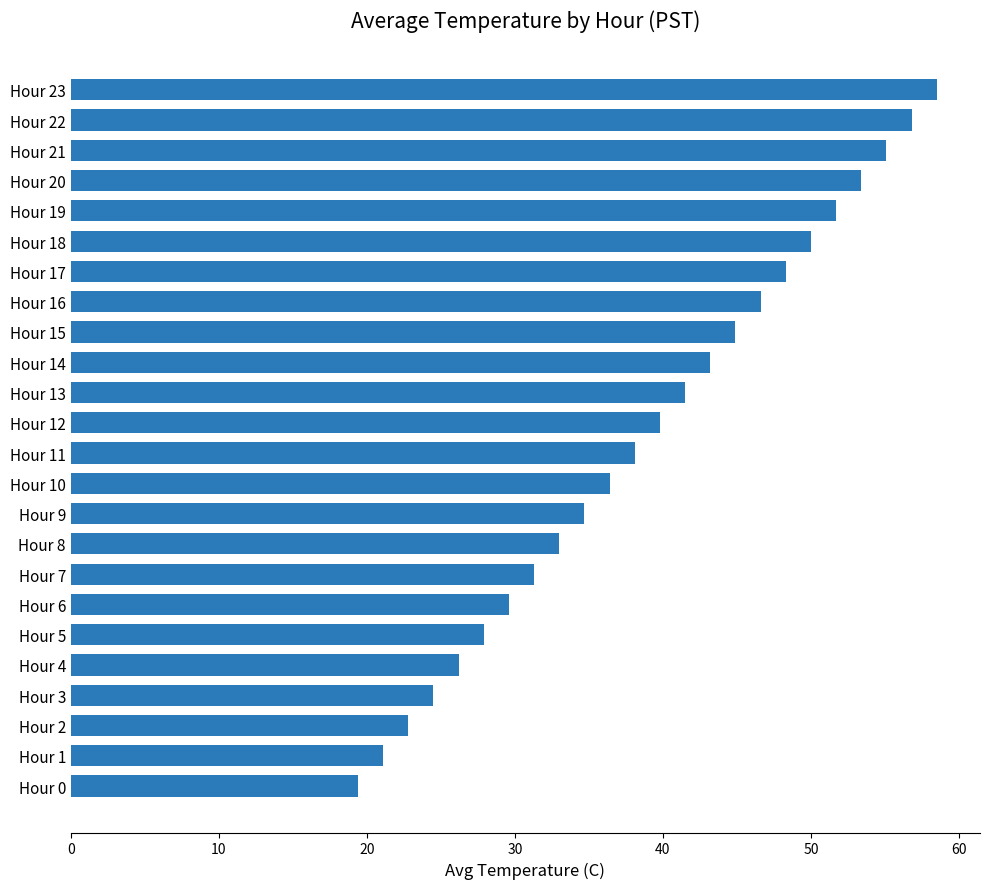

Reading bottom to top, what are all the values shown in this chart?

19.4	21.1	22.8	24.5	26.2	27.9	29.6	31.3	33.0	34.7	36.4	38.1	39.8	41.5	43.2	44.9	46.6	48.3	50.0	51.7	53.4	55.1	56.8	58.5